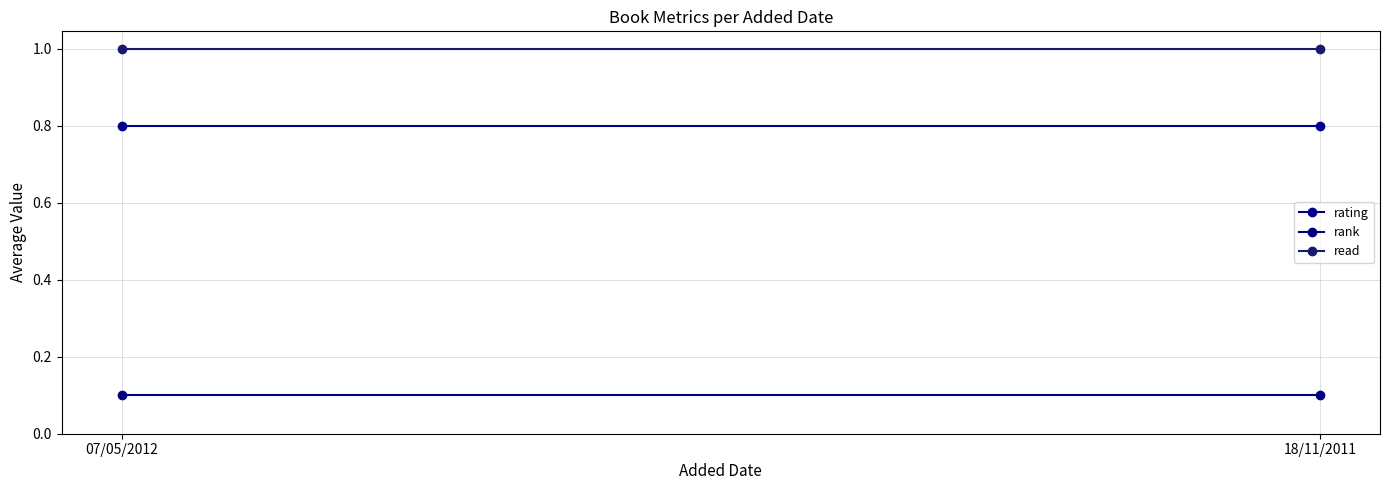

The value of rank at 07/05/2012 is 0.1. True or false?

True